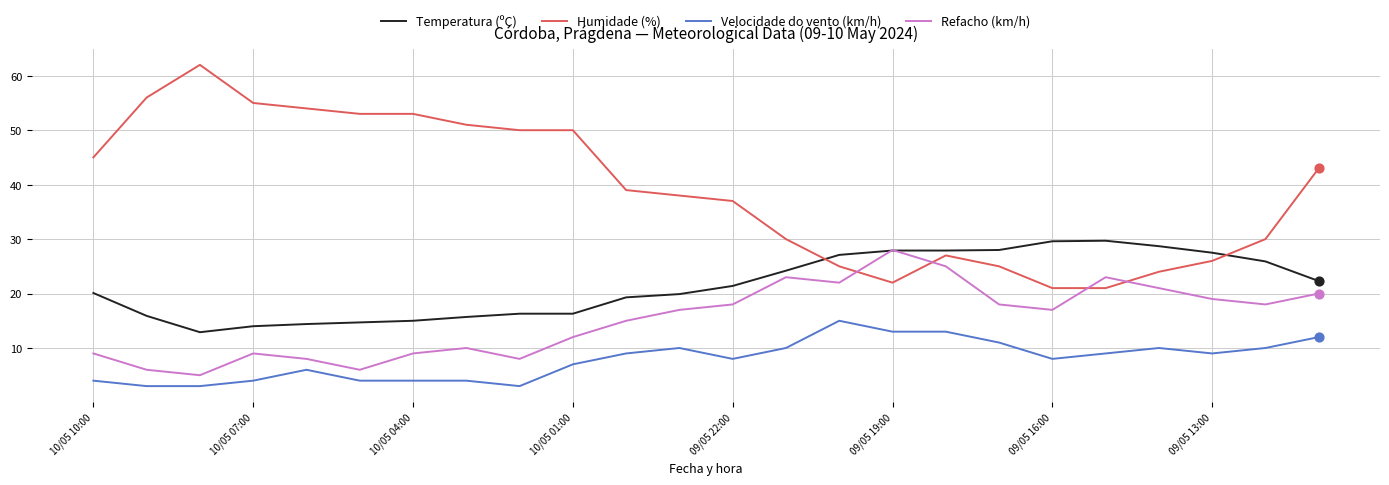

Which series has the largest total across all categories?

Humidade (%)